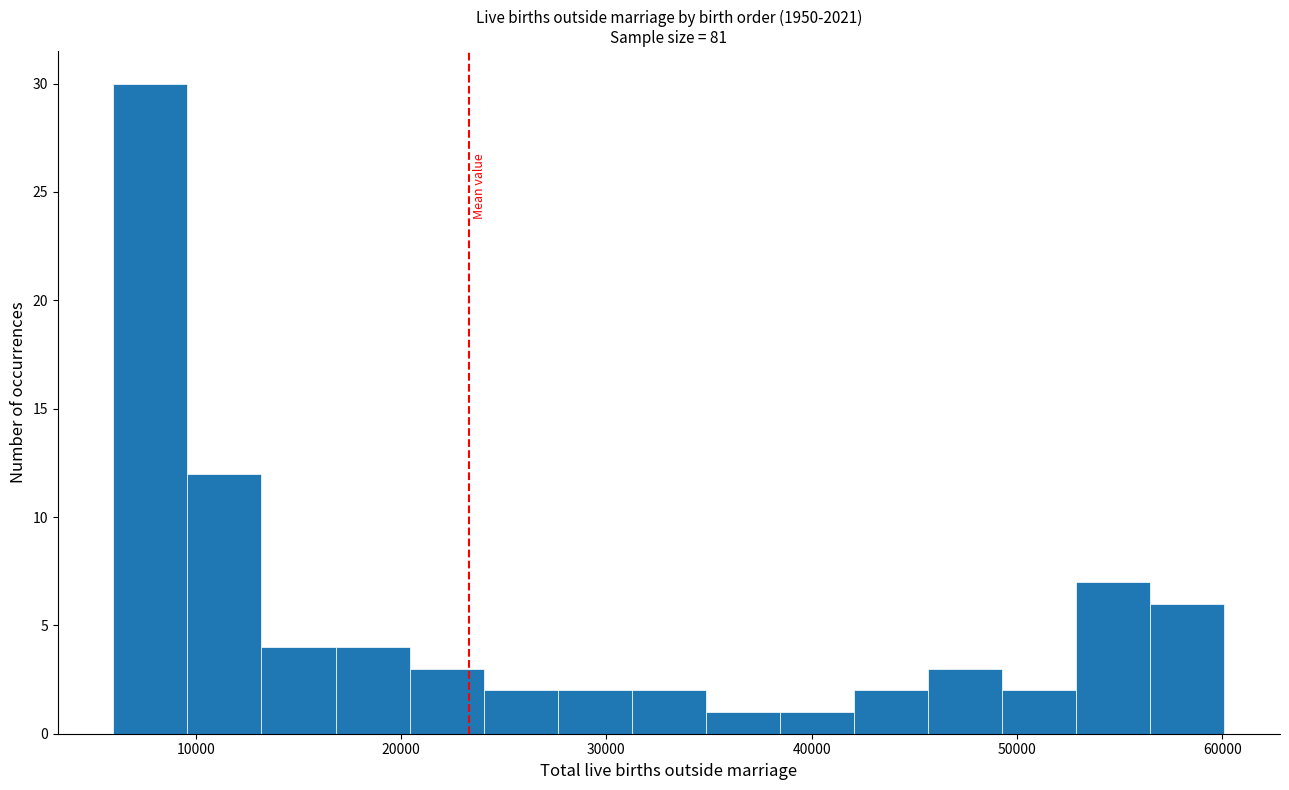

Read against the x-axis, roughly where is the centre of the tallest bar?

8000